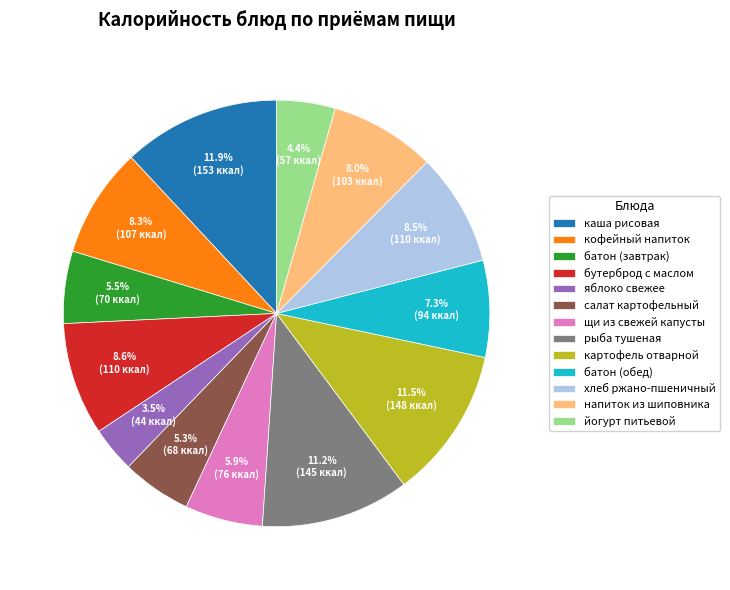

Which has a higher value, йогурт питьевой or хлеб ржано-пшеничный?

хлеб ржано-пшеничный